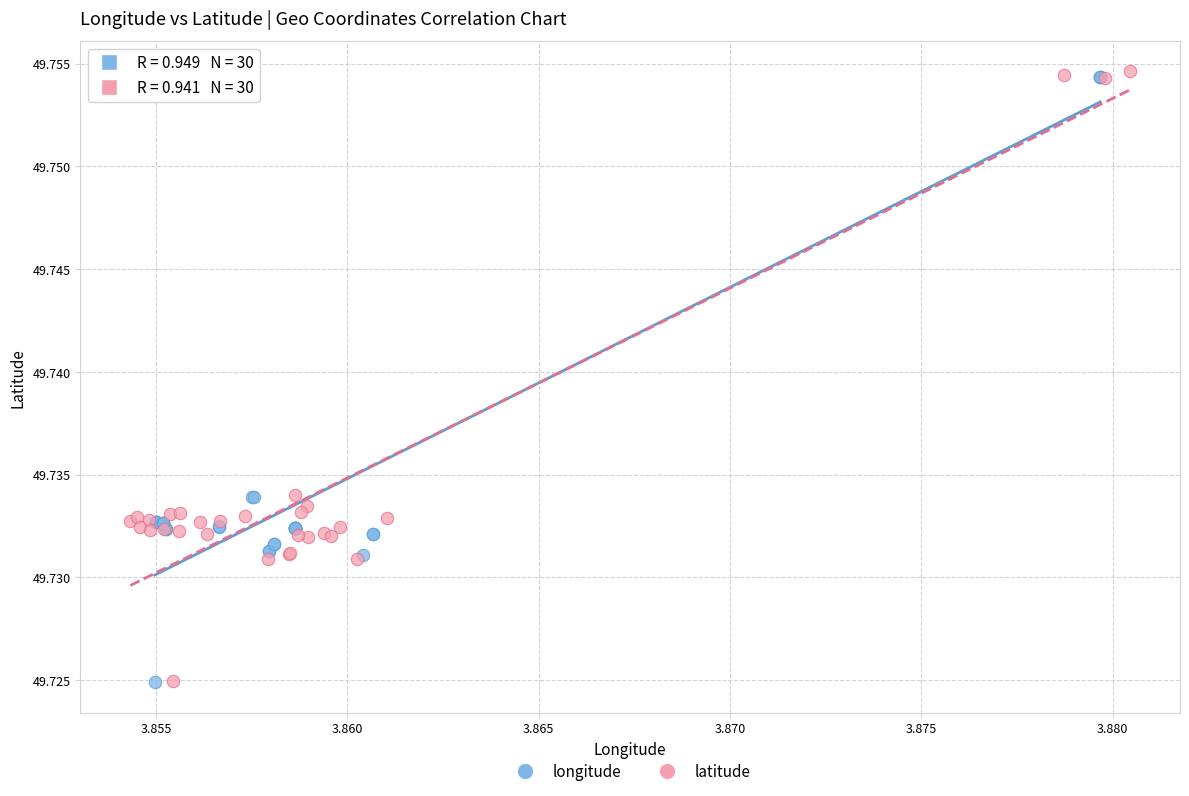

What are all the series names shown in the legend?

longitude, latitude